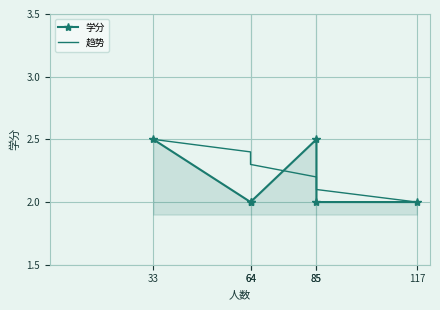

What are all the series names shown in the legend?

学分, 趋势